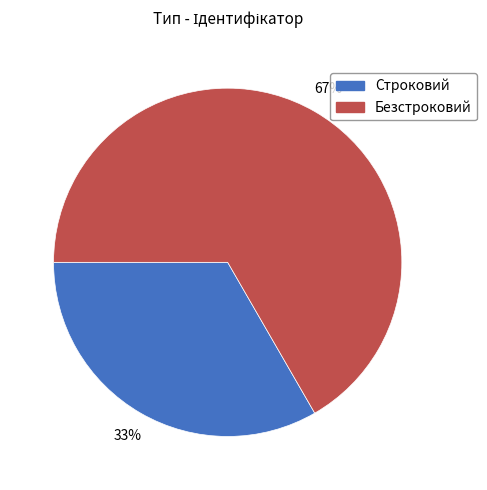

Count the number of slices in the pie.

2